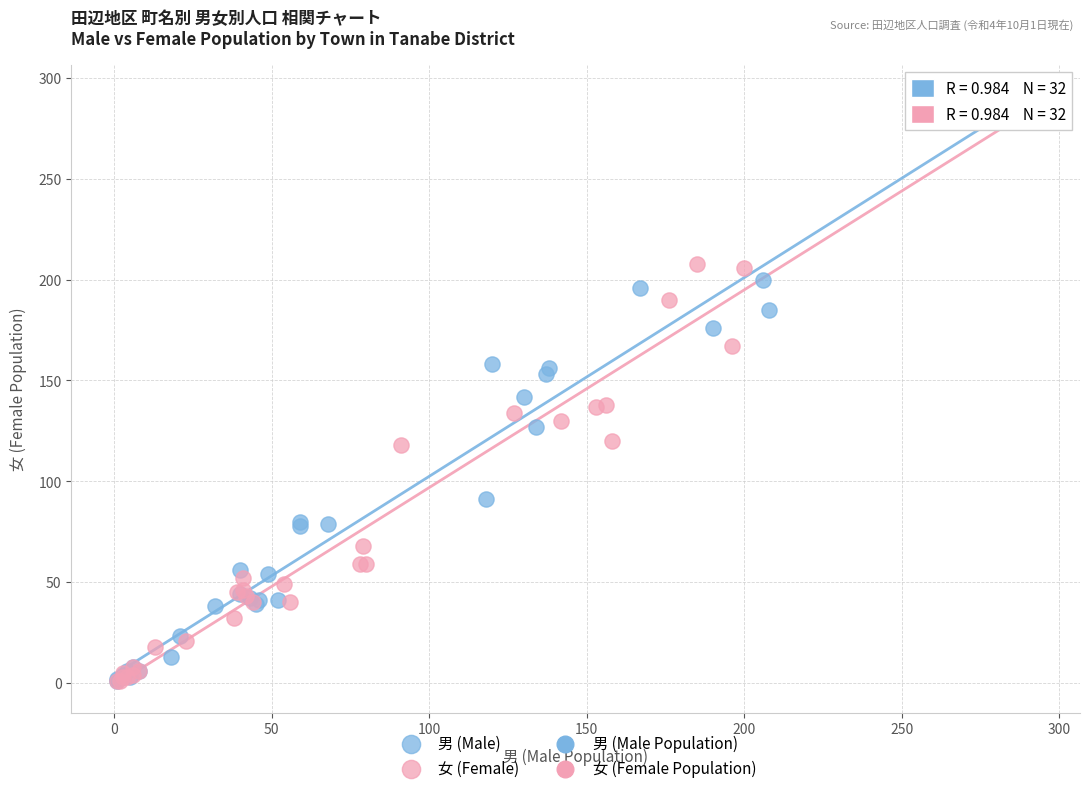

Which series has the largest Y range (max minus min)?

女 (Female)